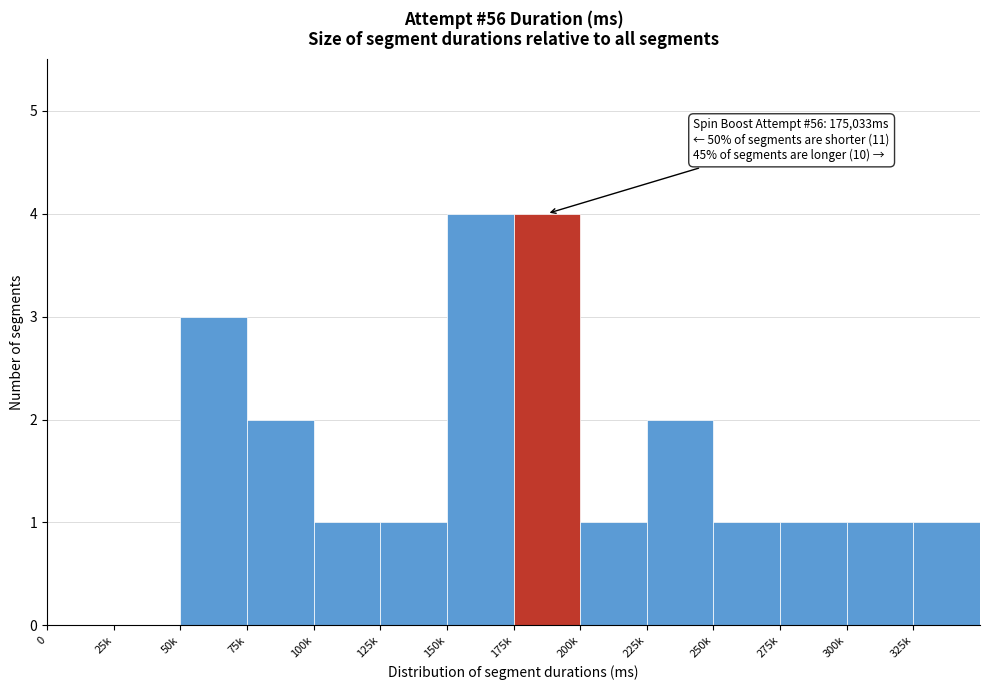

Reading left to right, transcribe all the data shown in this chart.

0=0	25k=0	50k=3	75k=2	100k=1	125k=1	150k=4	175k=4	200k=1	225k=2	250k=1	275k=1	300k=1	325k=1